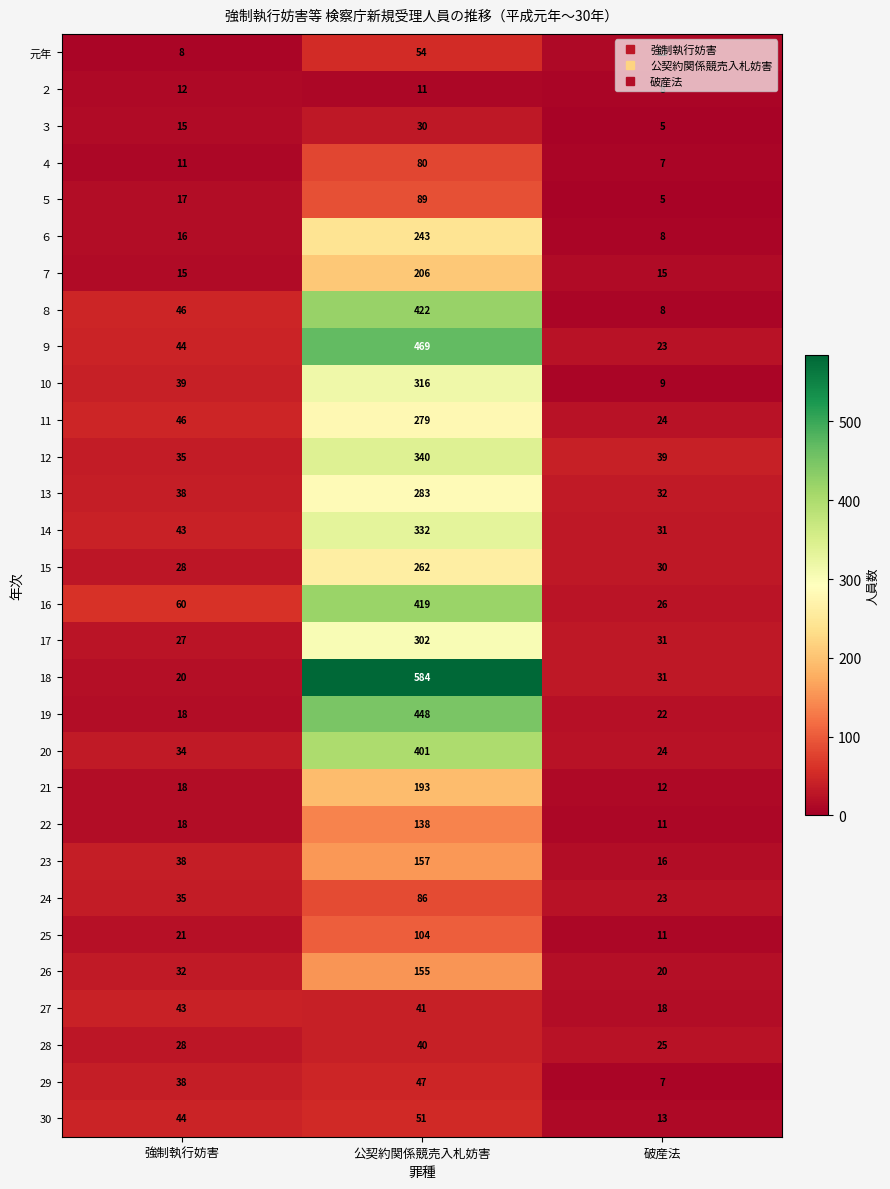

What is the total value across all series at 公契約関係競売入札妨害?

6582